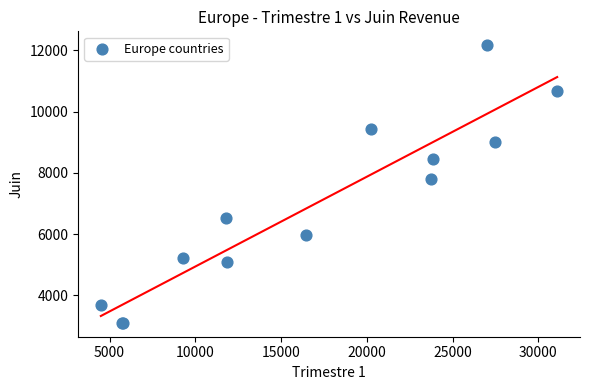

What Y value in the scatter plot is closest to 7635?

7800.5